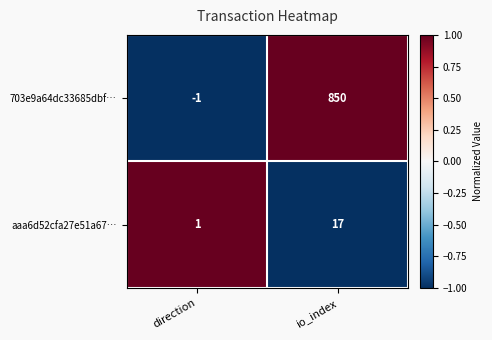

Rank the series by their maximum value, from highest to lowest.

703e9a64dc33685dbf…, aaa6d52cfa27e51a67…